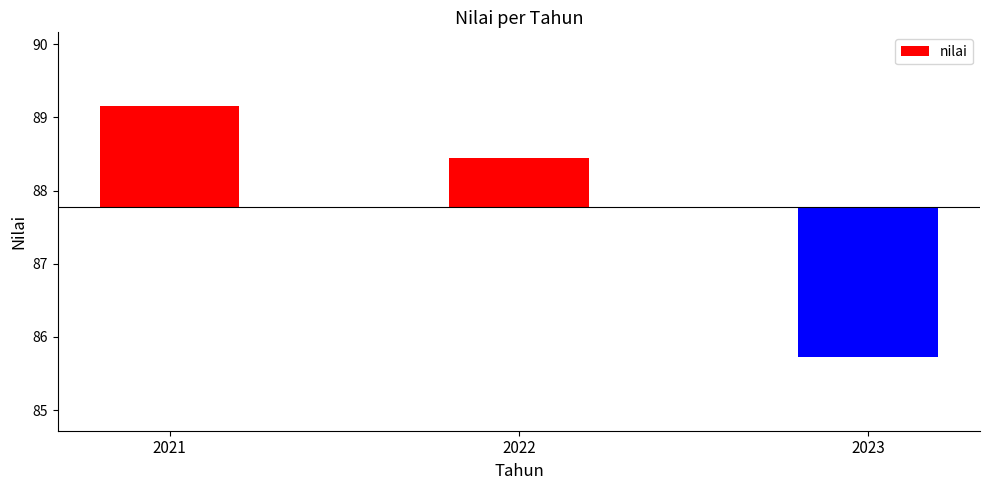

Are the bars grouped side by side (vs. stacked)?

No